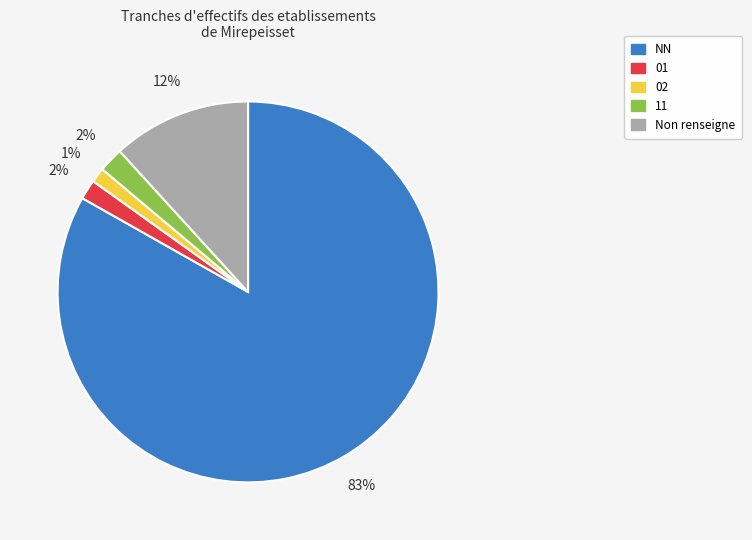

To the nearest percent, what is the difference between the largest and smallest slice percentages?

82%